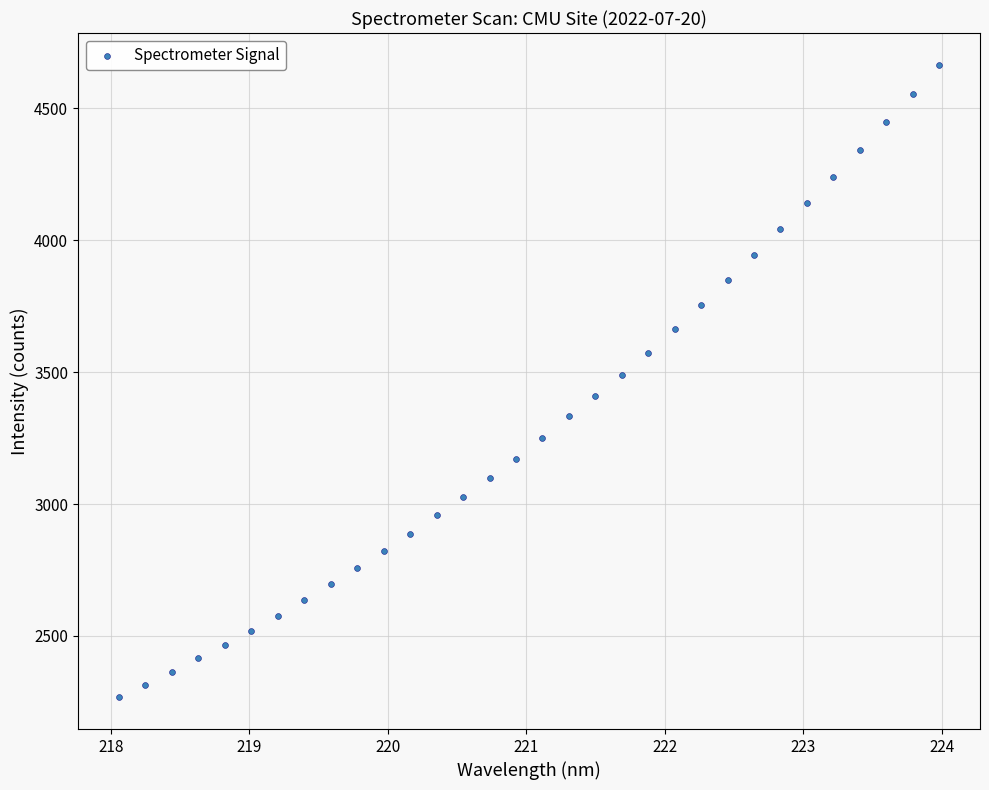

What is the range of X values (max minus min)?

5.9